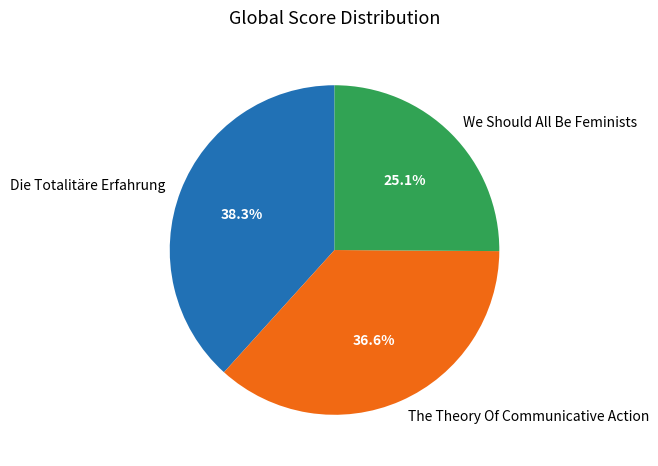

Count the number of slices in the pie.

3